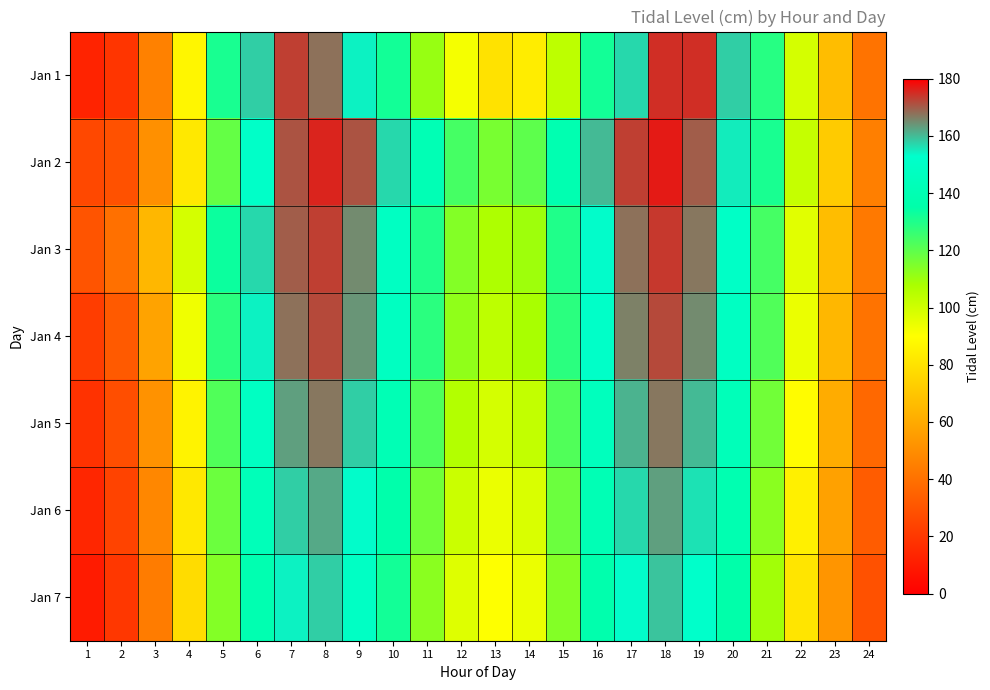

Between 8 and 17, which series saw the biggest shift?

Jan 1